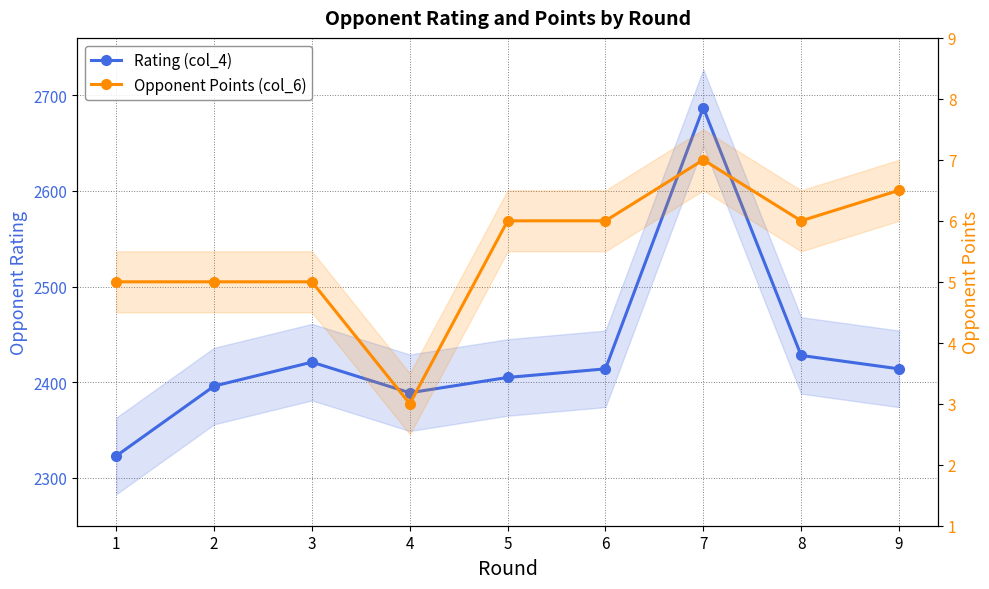

Does the chart have visible grid lines?

Yes